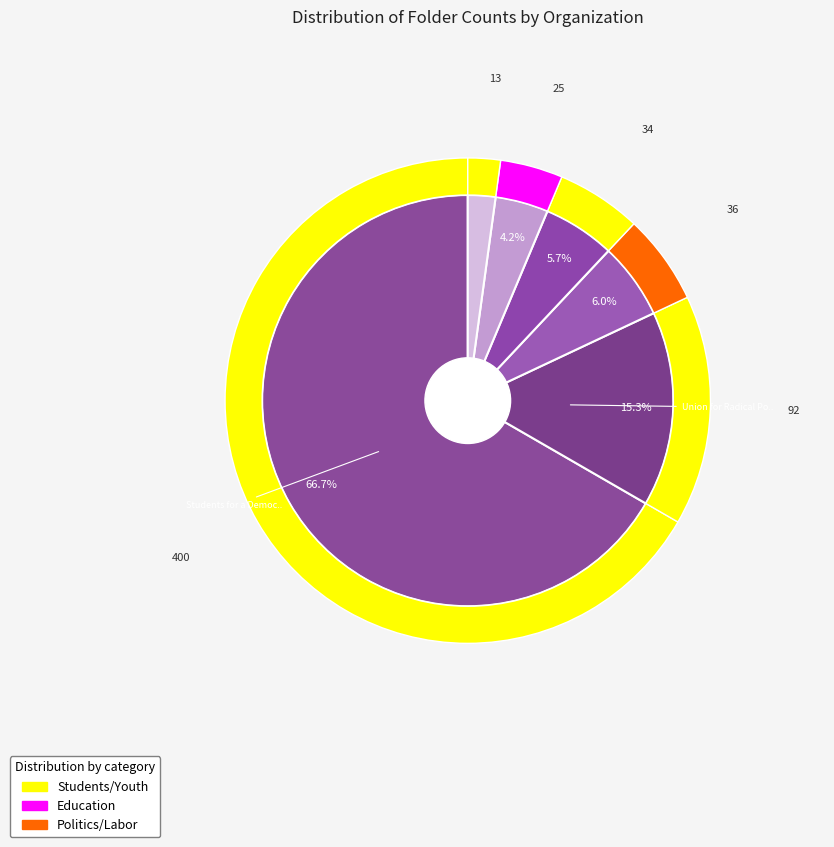

Which category has the biggest portion of the pie?

Students for a Democratic Society